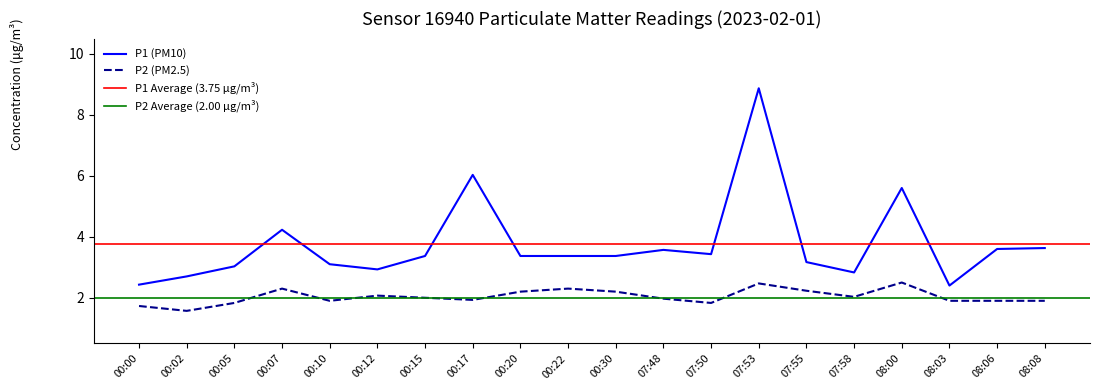

Rank the series at 08:00 from highest to lowest value.

P1, P2